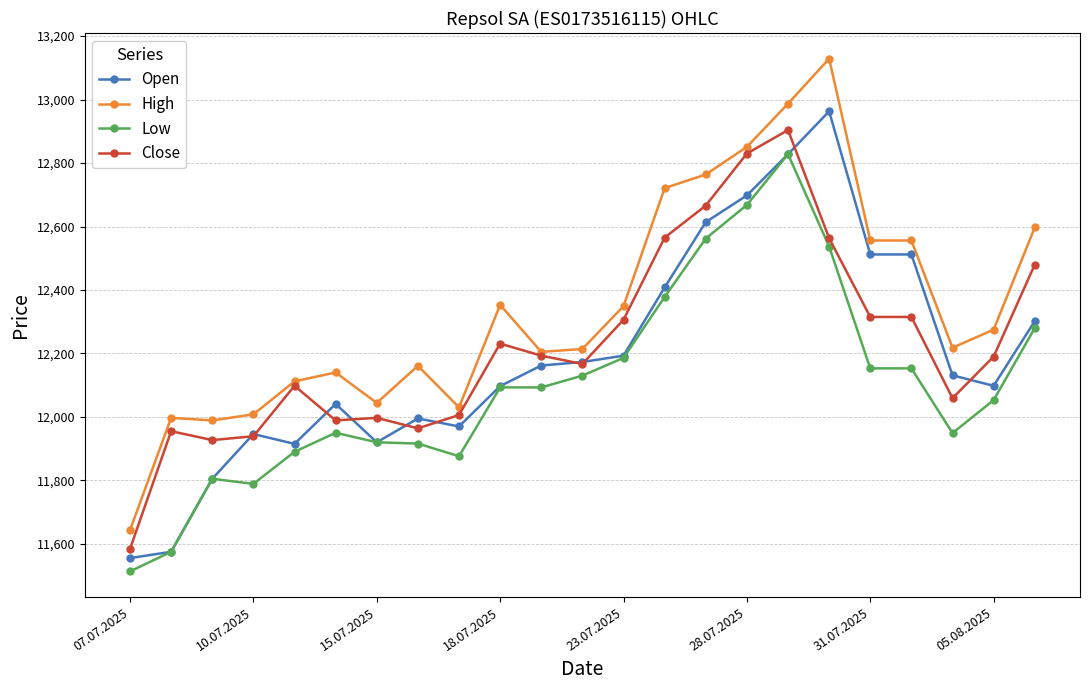

Which series has the widest spread of values?

High